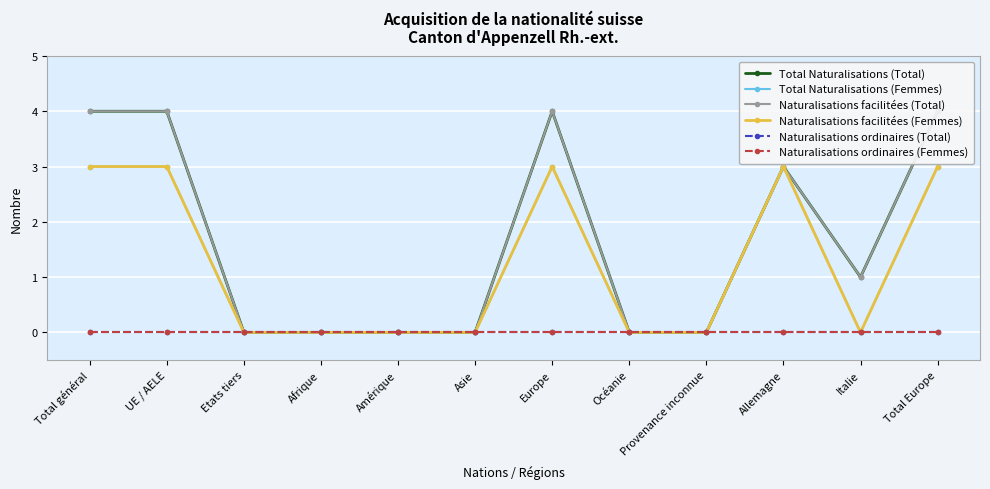

The Naturalisations ordinaires (Total) series shows 0 at Amérique. True or false?

True